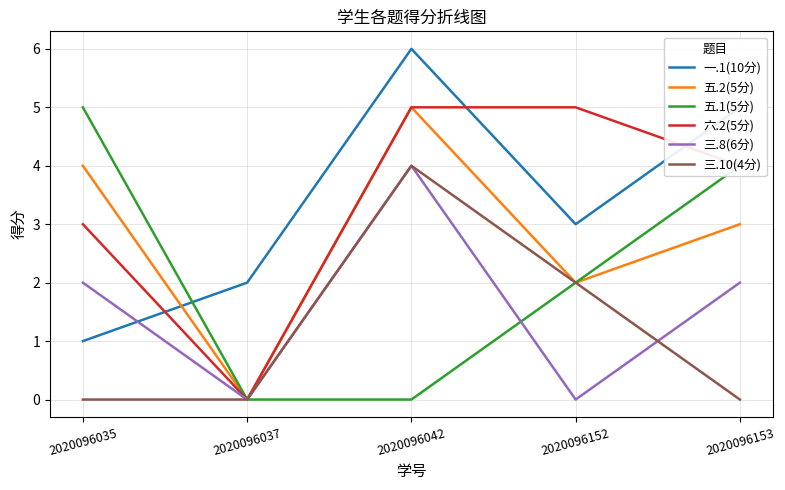

At which category does 五.2(5分) reach its first local valley?

2020096037